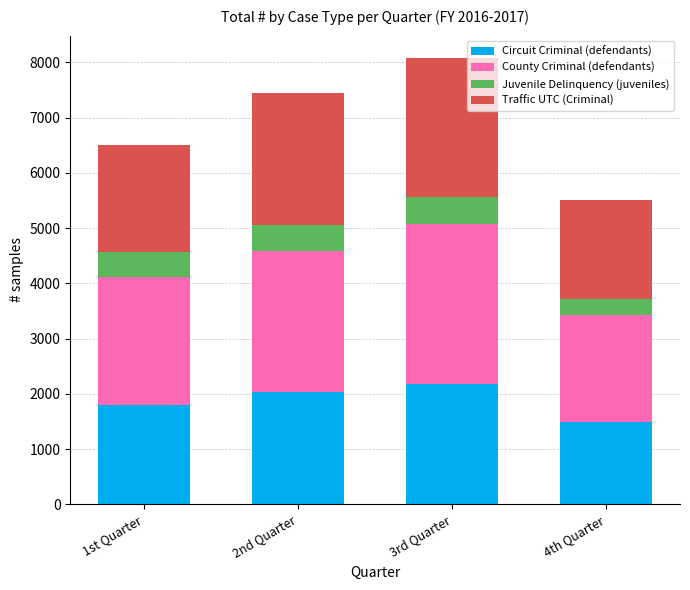

What is the average value of the Circuit Criminal (defendants) series?

1876